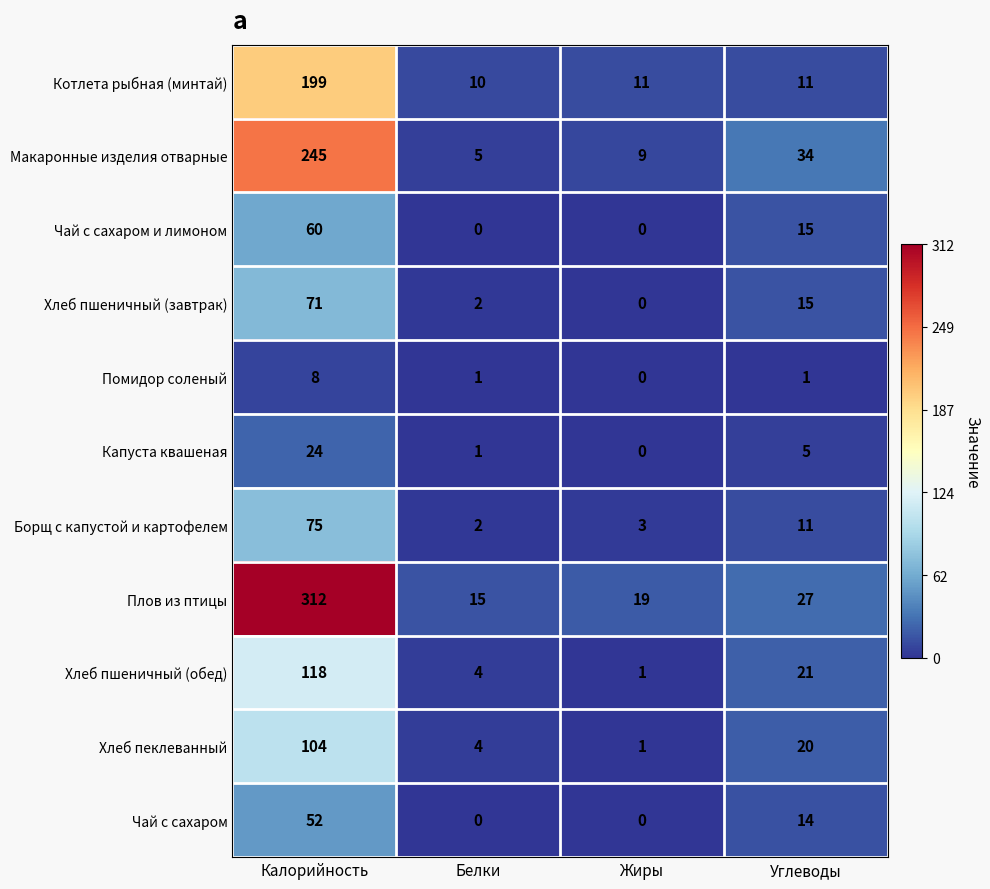

List the labels in order of Плов из птицы value, smallest first.

Белки, Жиры, Углеводы, Калорийность